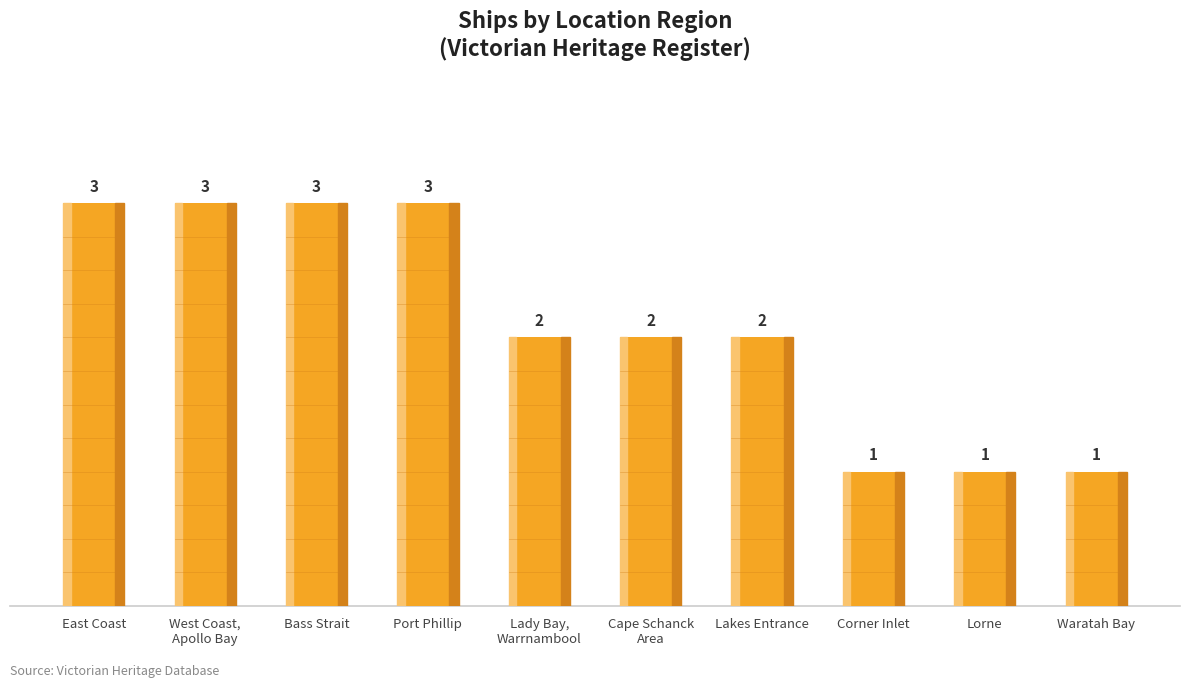

What is the label of the 7th bar from the left?

Lakes Entrance